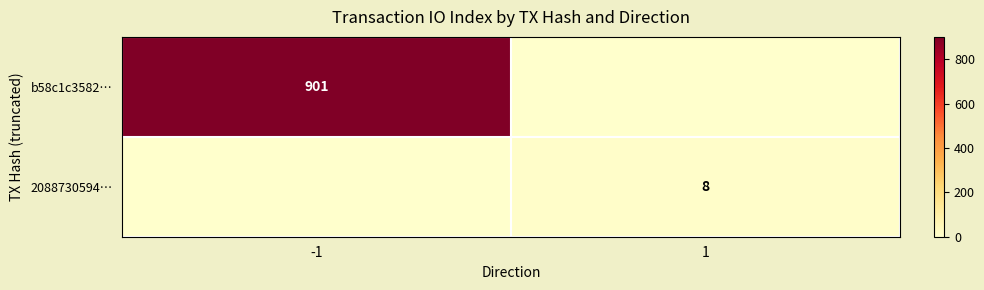

The 2088730594… series shows 8 at 1. True or false?

True